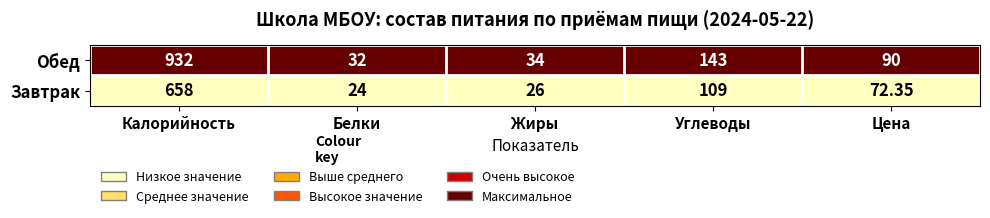

At Белки, list the series in order from smallest to largest.

Завтрак, Обед